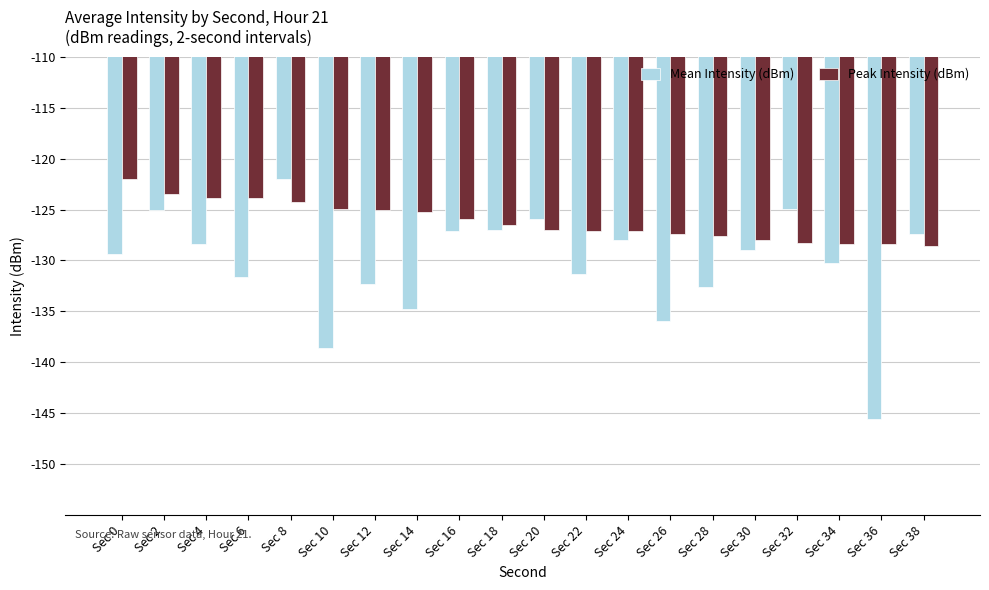

List the series in order of their overall mean, highest first.

Peak Intensity (dBm), Mean Intensity (dBm)